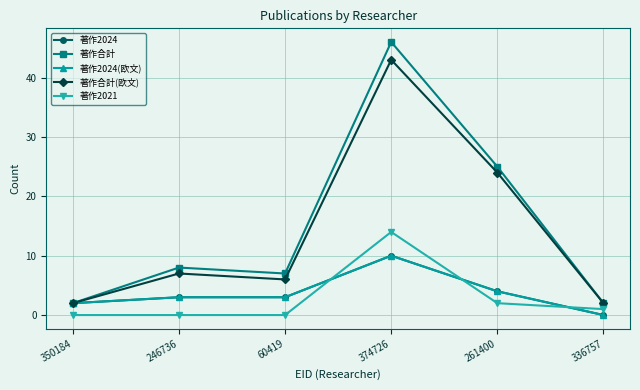

Reading right to left, list all the values displayed in this chart.

著作2024: 0	4	10	3	3	2
著作合計: 2	25	46	7	8	2
著作2024(欧文): 0	4	10	3	3	2
著作合計(欧文): 2	24	43	6	7	2
著作2021: 1	2	14	0	0	0